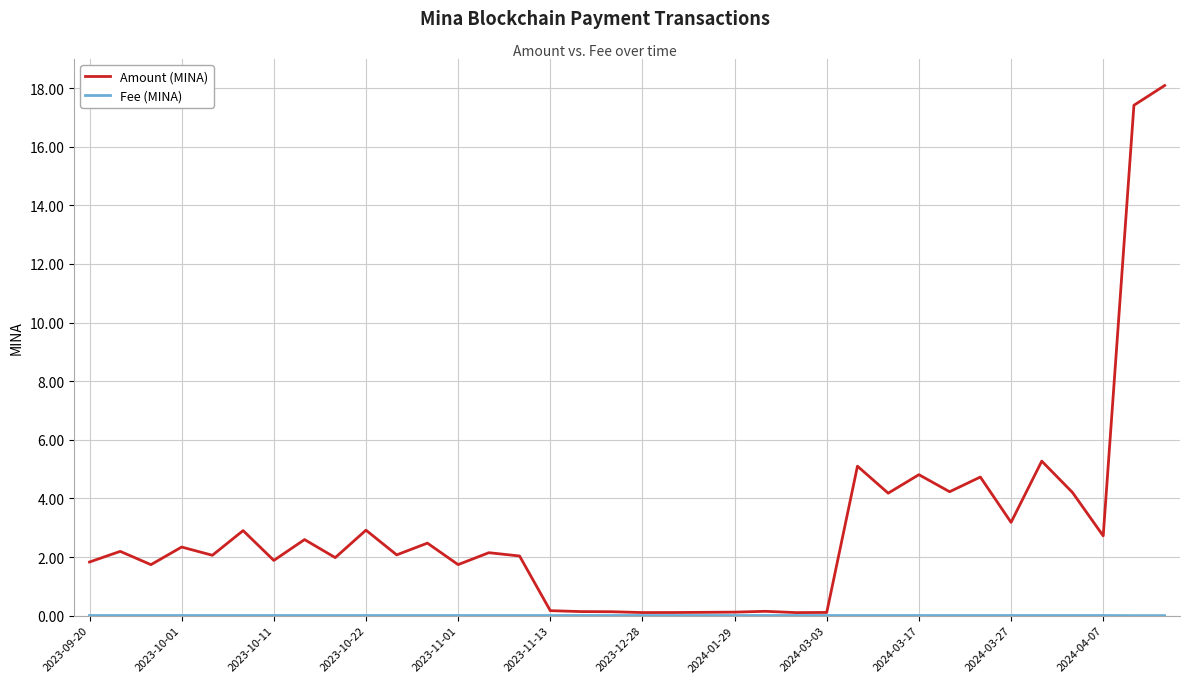

Which series has the largest range (max minus min)?

Amount (MINA)